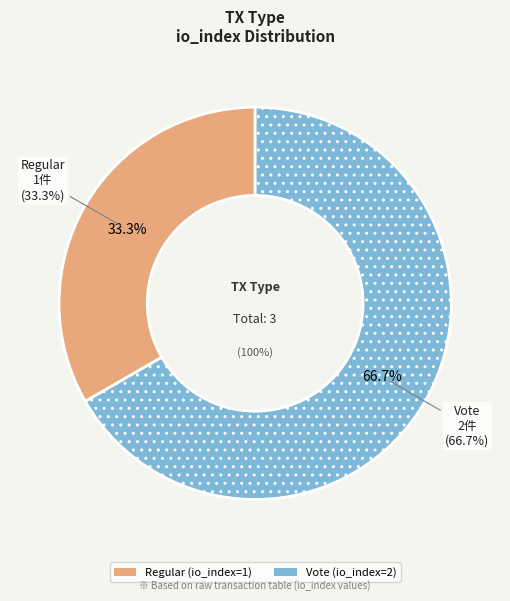

Which slice represents more than half of the pie?

Vote